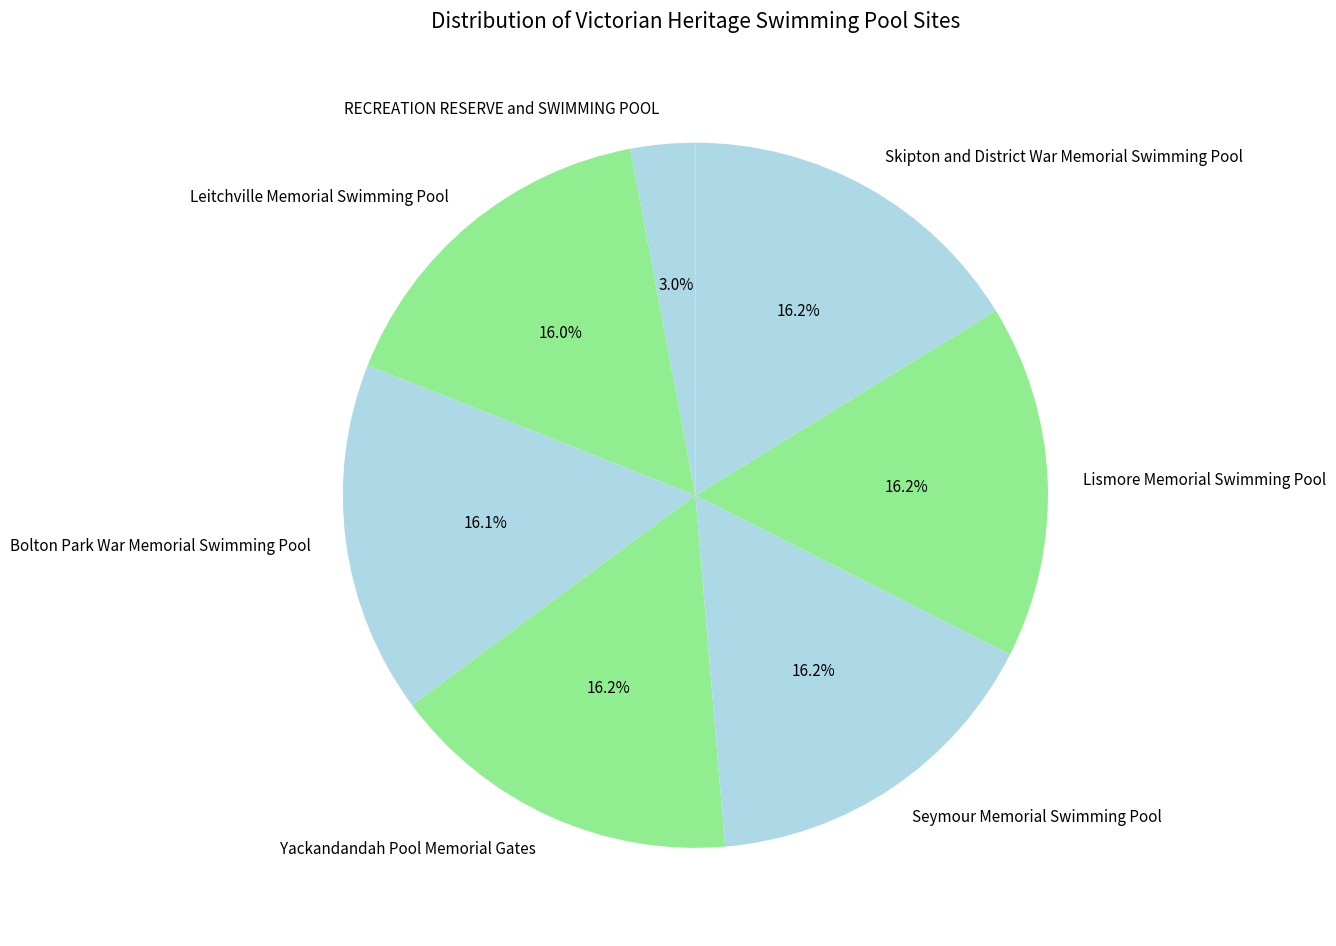

Which category has the smallest portion of the pie?

RECREATION RESERVE and SWIMMING POOL